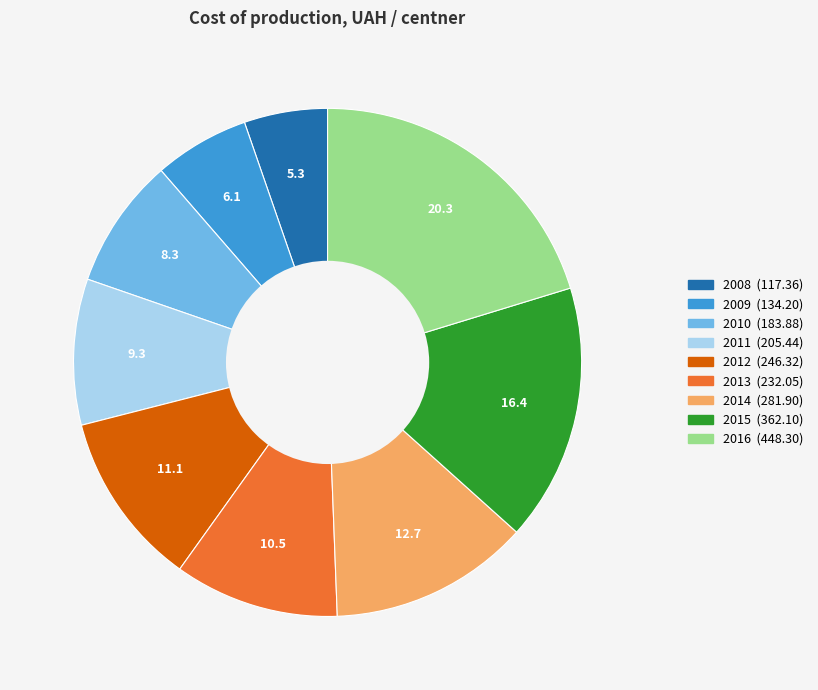

Which slice is the smallest?

2008